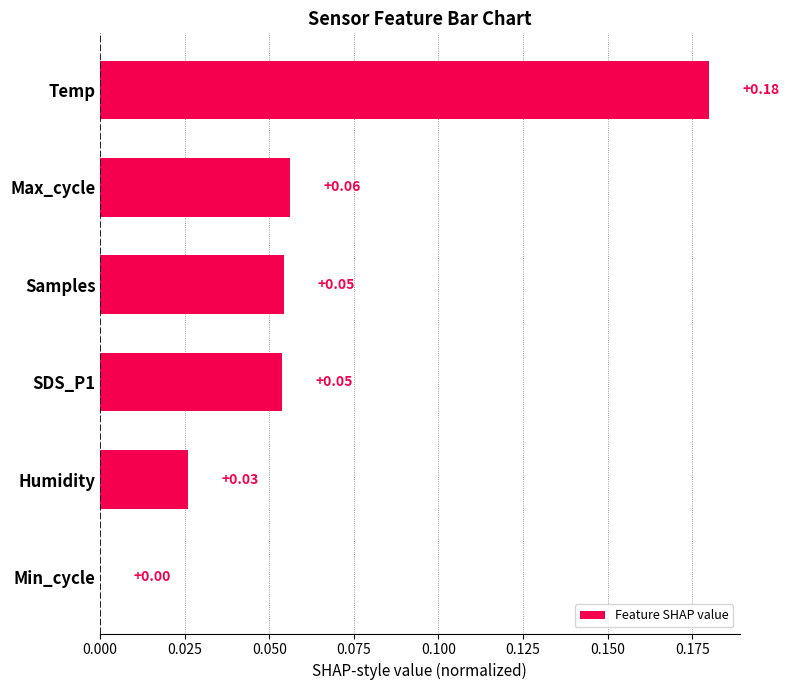

What is the sum of all values?

0.4